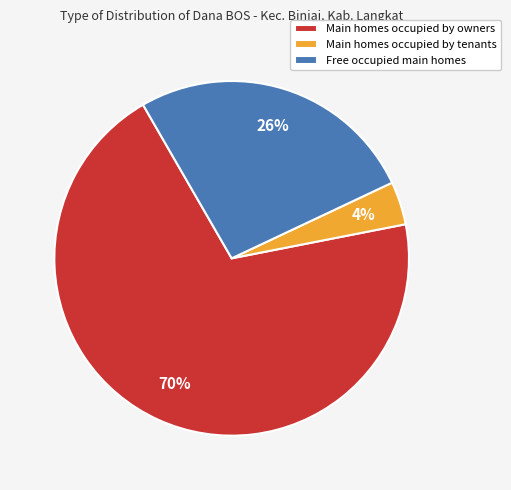

What percentage is the Main homes occupied by tenants slice, to the nearest percent?

4%